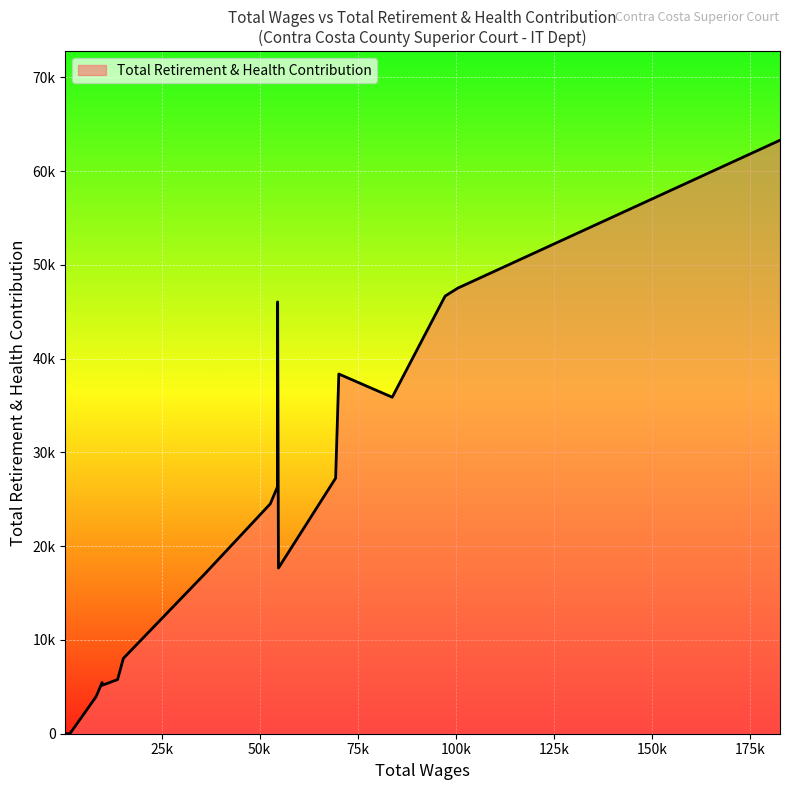

Is this an area chart (filled region under the line)?

Yes